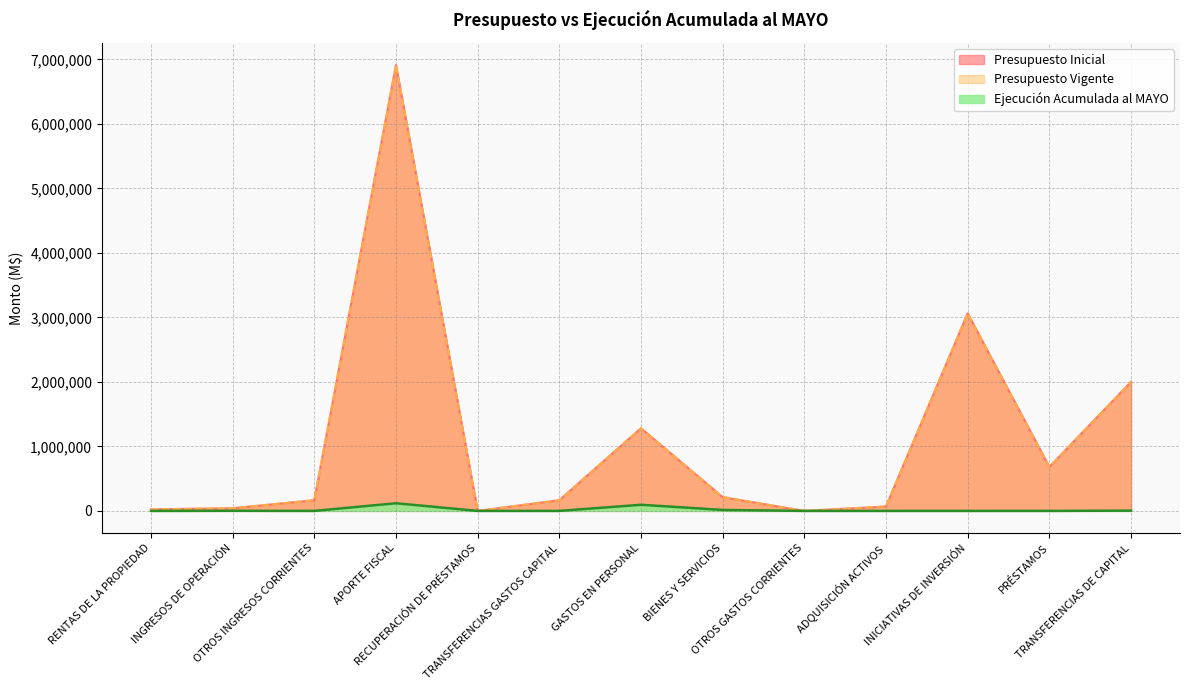

Is it true that Presupuesto Inicial equals 2000010 at TRANSFERENCIAS DE CAPITAL?

True